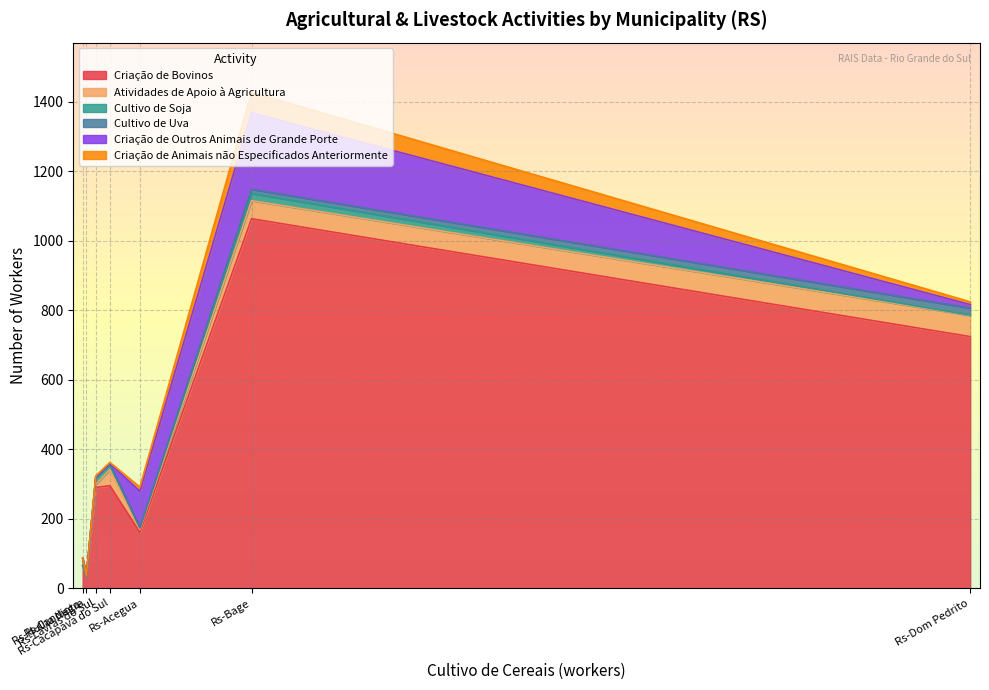

Does the chart display data point markers on the line(s)?

No